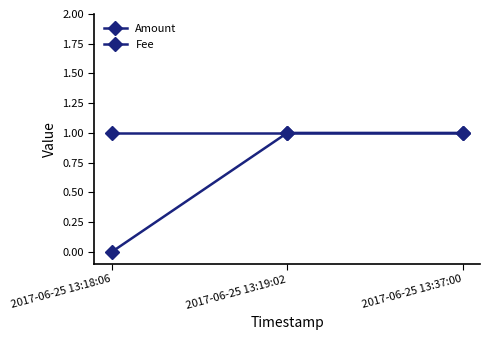

Does the chart have visible grid lines?

No